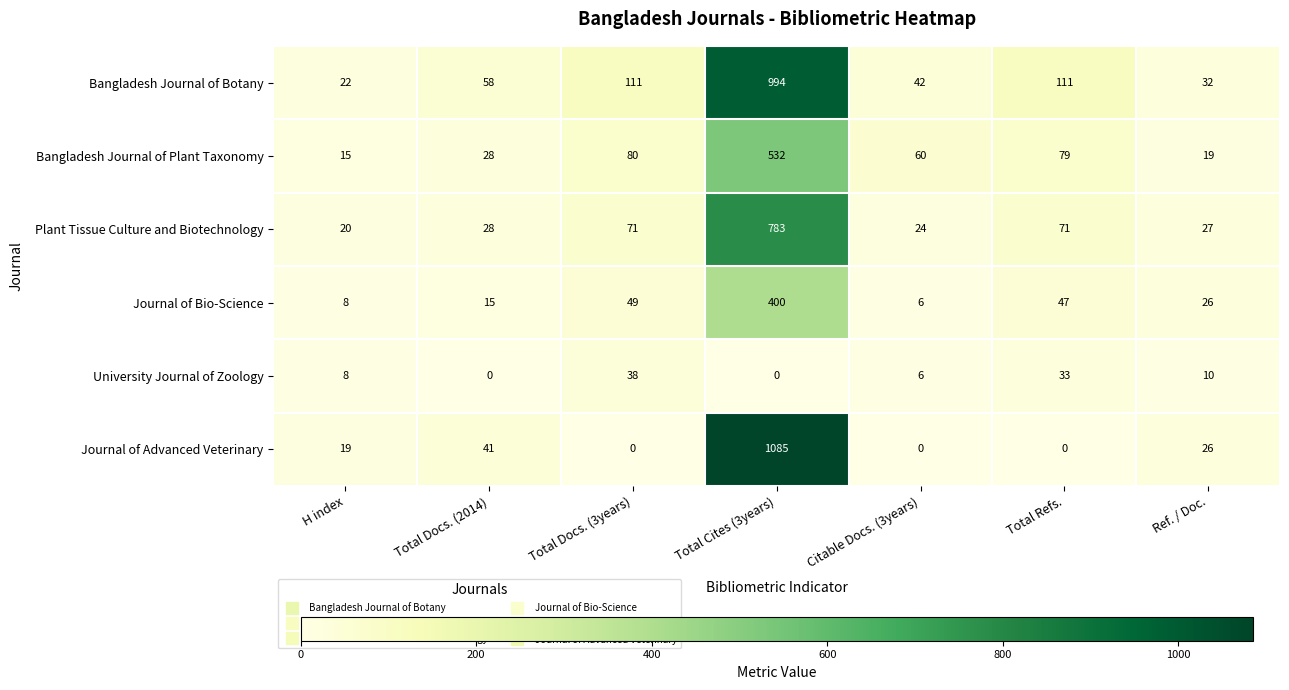

Read the Bangladesh Journal of Plant Taxonomy value at Total Docs. (2014), to the nearest 50.

50